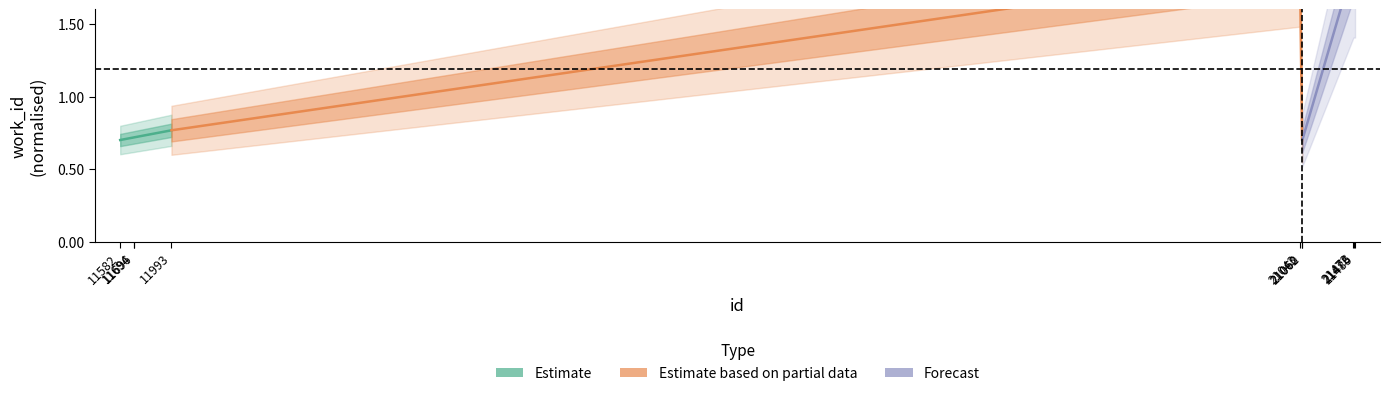

What is the highest value of the Estimate based on partial data series?

1.9